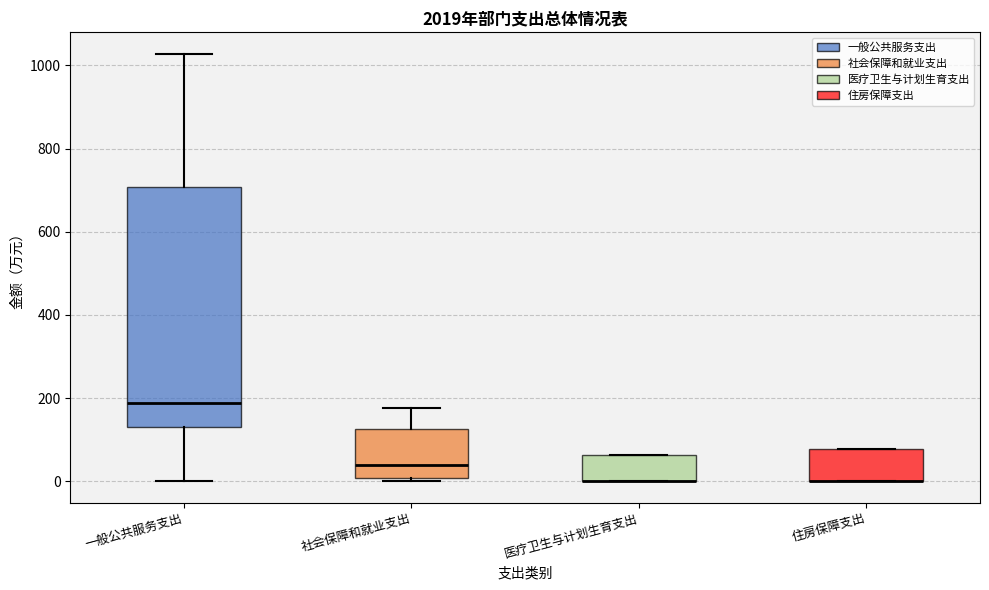

Reading left to right, transcribe this box plot: for each box, give where its median line is, the range the box spans, and where its two whiskers end, as read against the y-axis. The values are not printed on the chart, so give them approximately, as read against the axis.

一般公共服务支出: median 180, box 140 to 700, whiskers 0 to 1020
社会保障和就业支出: median 40, box 0 to 120, whiskers 0 (just below the box's lower edge) to 180
医疗卫生与计划生育支出: median 0 (drawn on the box's lower edge), box 0 to 60, whiskers 0 to 60
住房保障支出: median 0 (drawn on the box's lower edge), box 0 to 80, whiskers 0 to 80